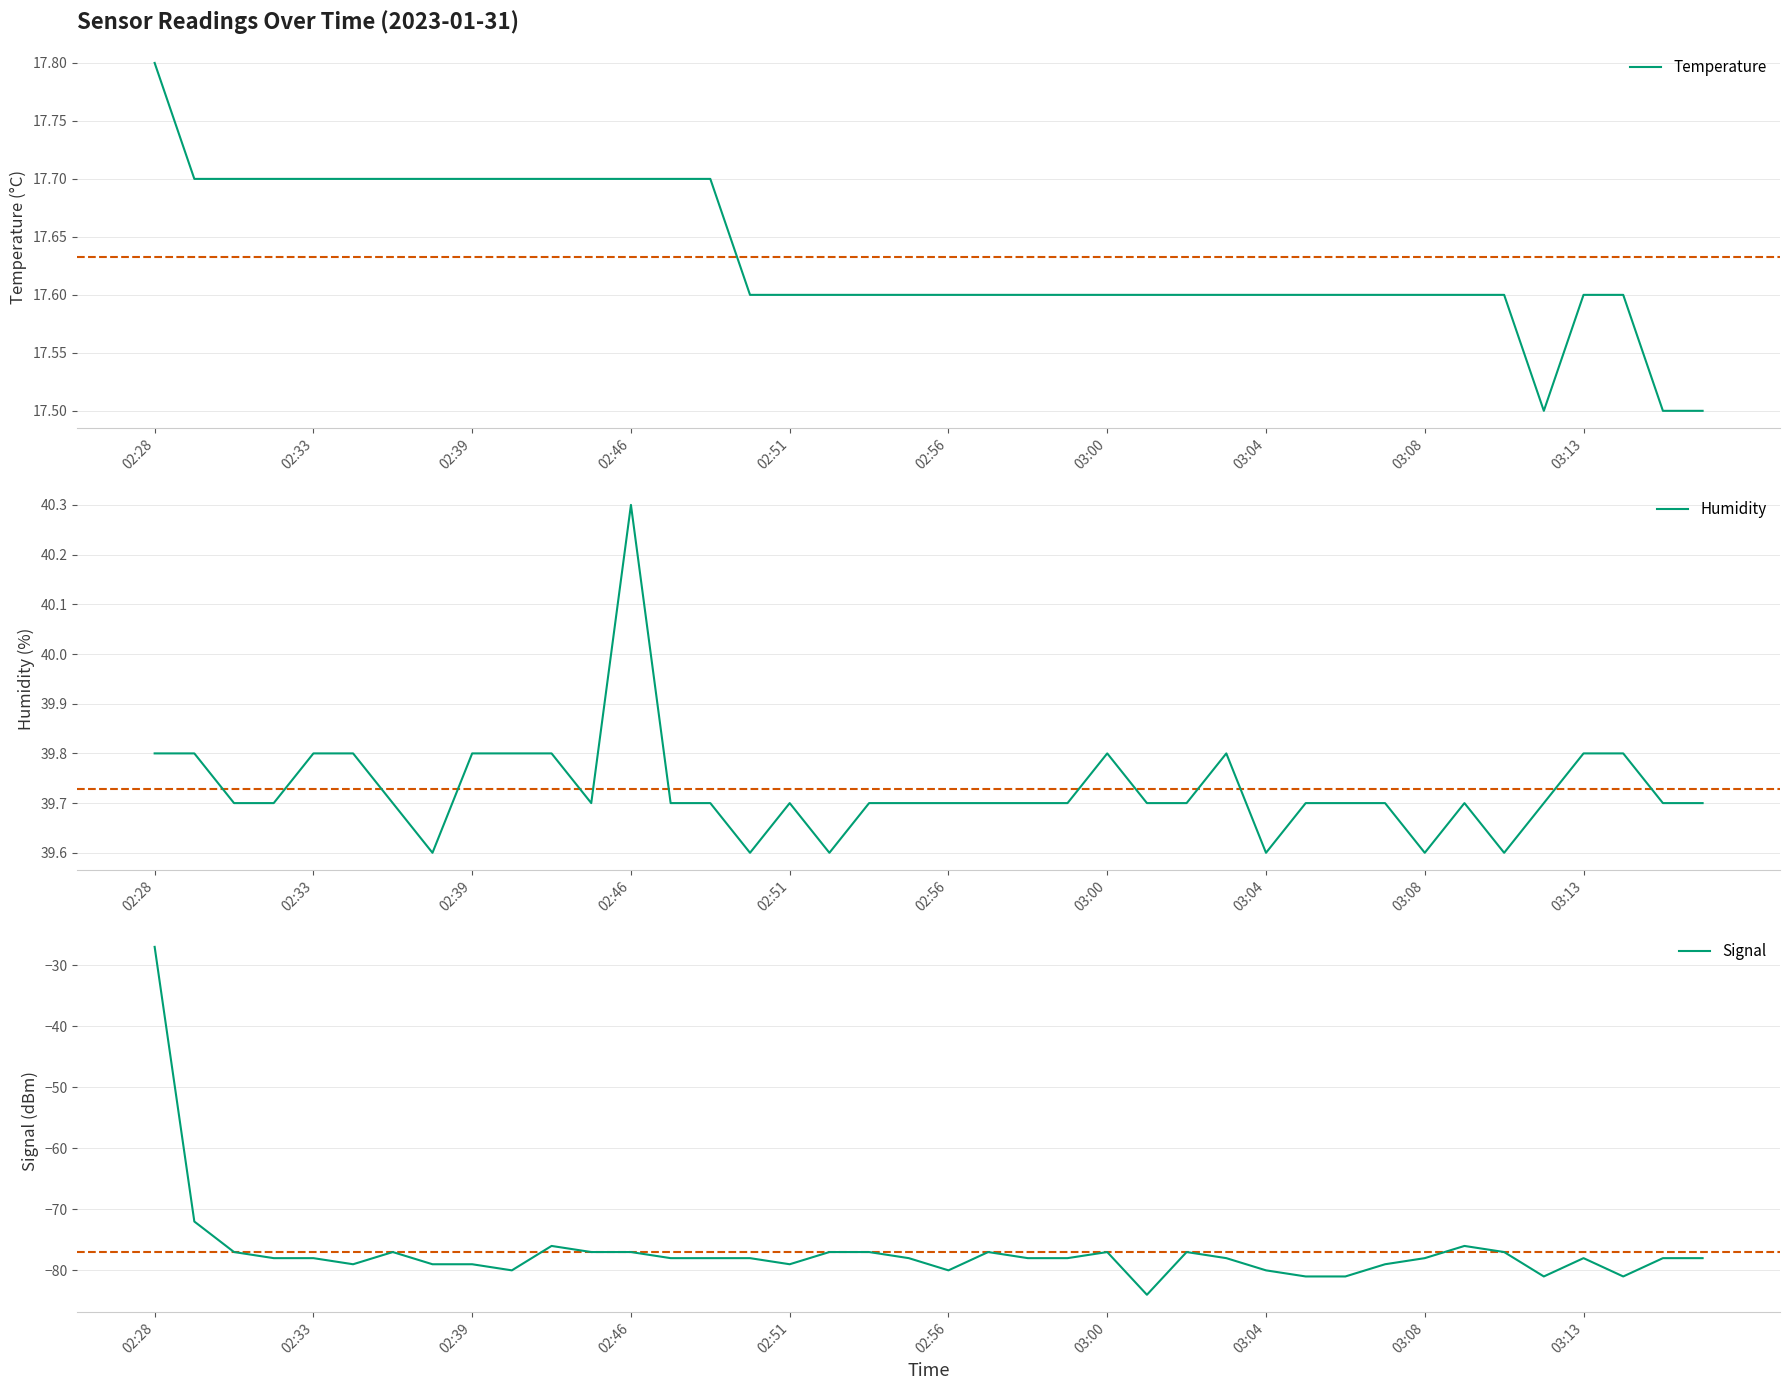

What is the minimum value for Signal?

-84